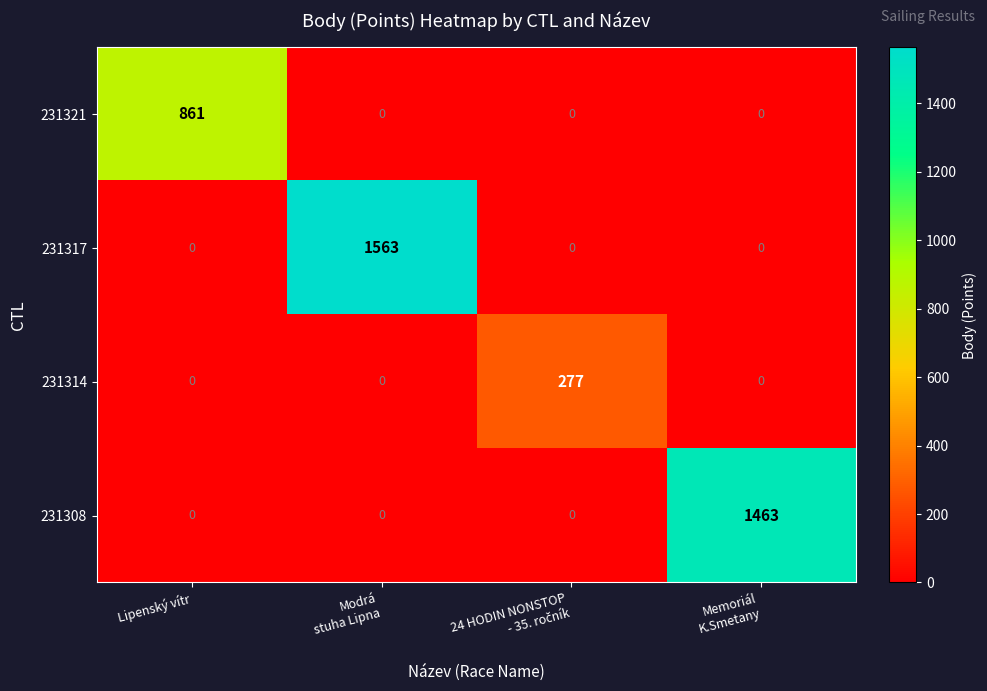

The value of 231308 at Lipenský vítr is 0. True or false?

True